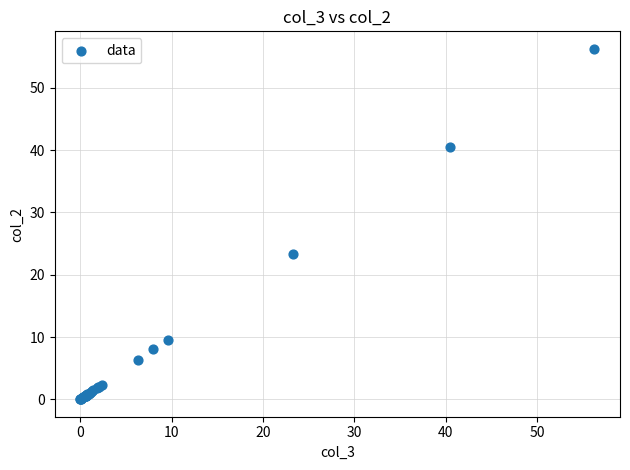

What Y value in the scatter plot is closest to 28?

23.3